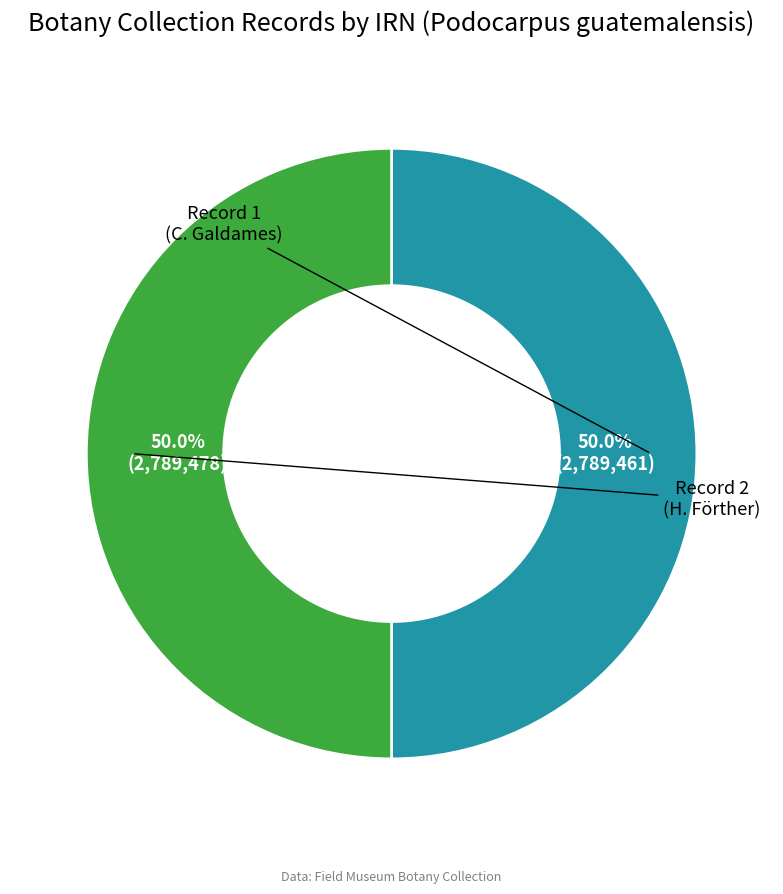

Rank the categories by value from lowest to highest.

9f6ce18e-09e3-4e46-a1d1-82157b8ec710, ad20e778-e885-4392-a1c9-12ef614c672f